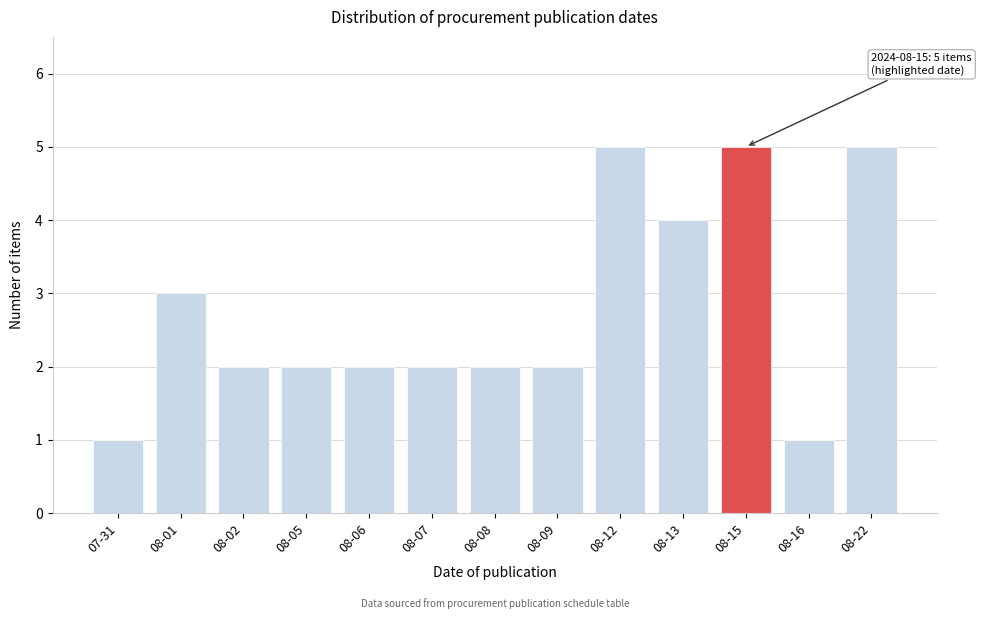

Reading left to right, extract all data points from this chart.

07-31=1	08-01=3	08-02=2	08-05=2	08-06=2	08-07=2	08-08=2	08-09=2	08-12=5	08-13=4	08-15=5	08-16=1	08-22=5